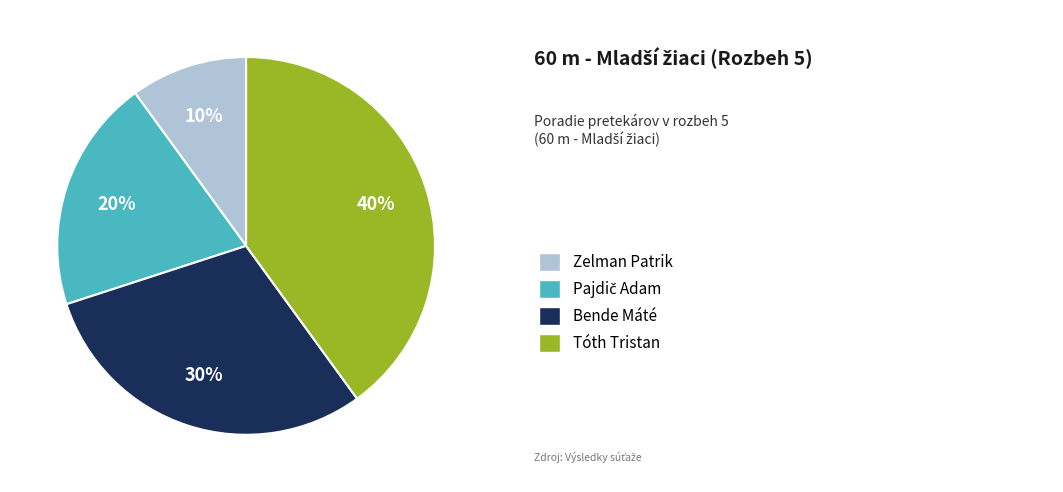

To the nearest percent, what is the difference between the largest and smallest slice percentages?

30%